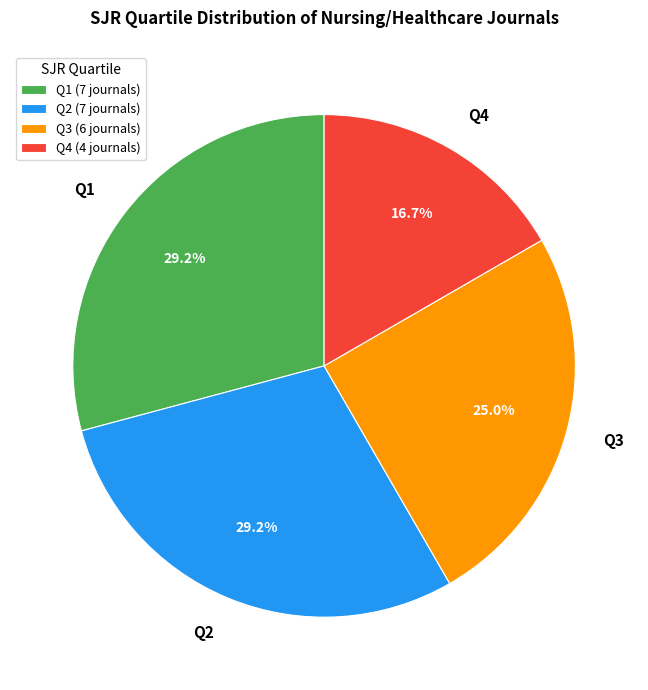

The Q3 slice represents 13% of the pie. True or false?

False